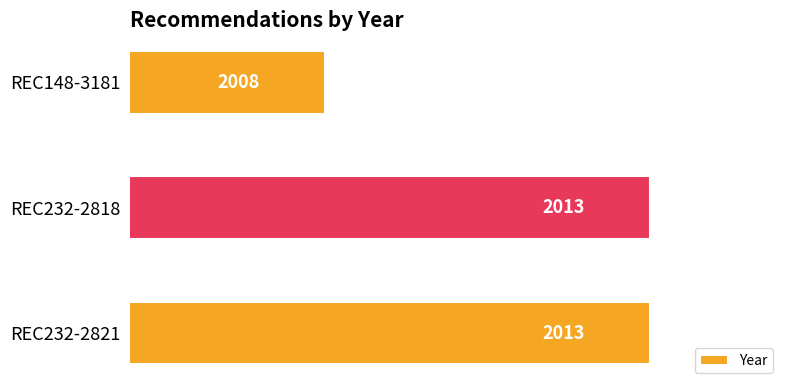

What is the difference between the maximum and minimum values?

5